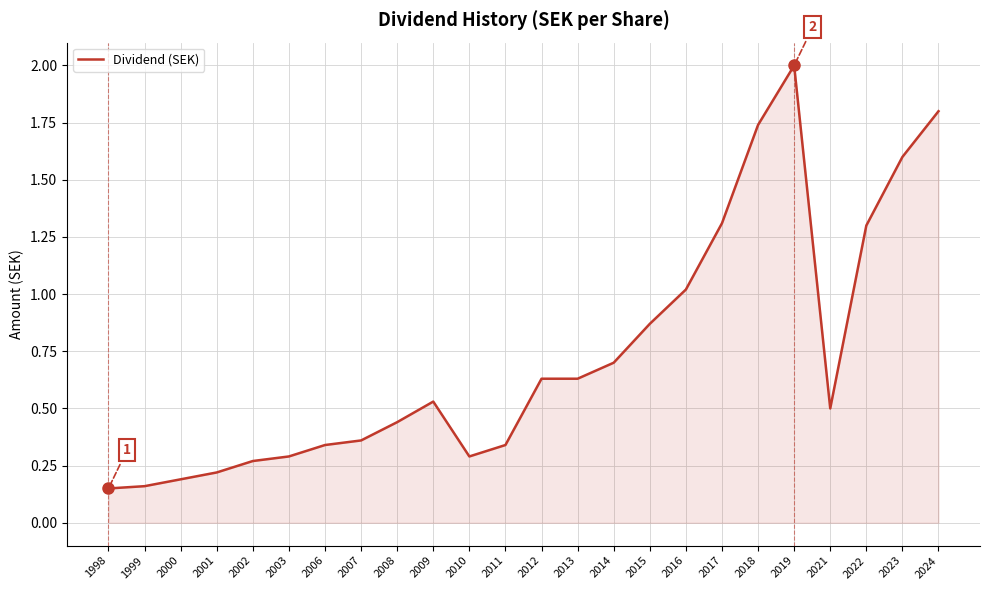

How many lines are shown in the chart?

1